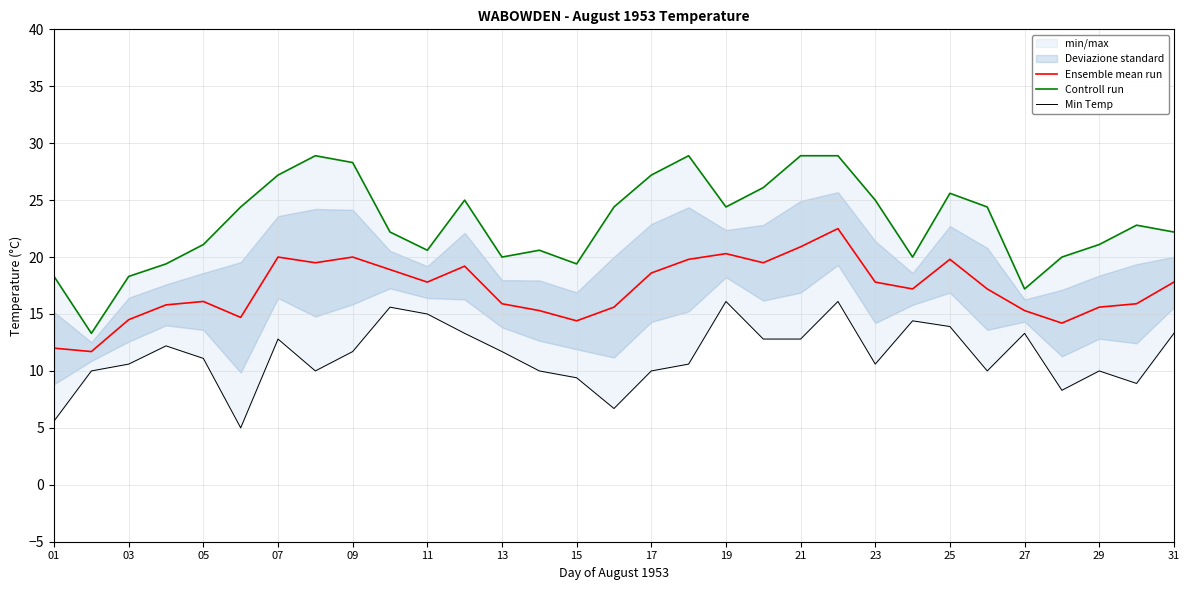

What is the minimum value for Ensemble mean run?

11.7